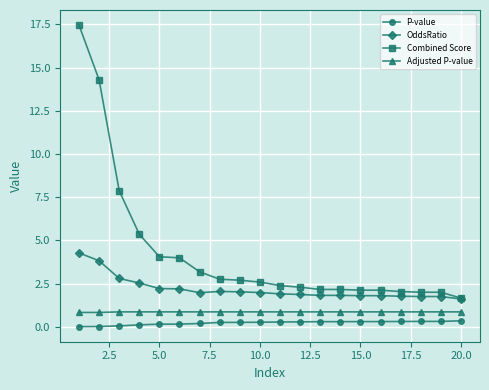

What is the highest value of the P-value series?

0.4